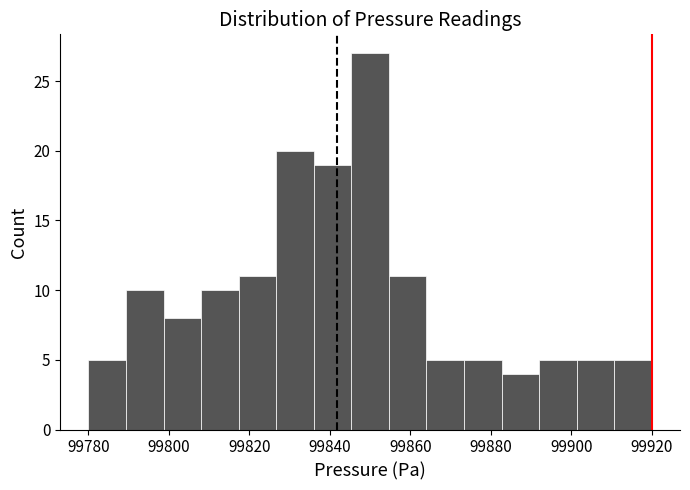

How tall is the bar that spans 99910 to 99920 on the x-axis? Neither the bar edges nor the heights are printed on the chart, so give them approximately, as read against the axes.

5